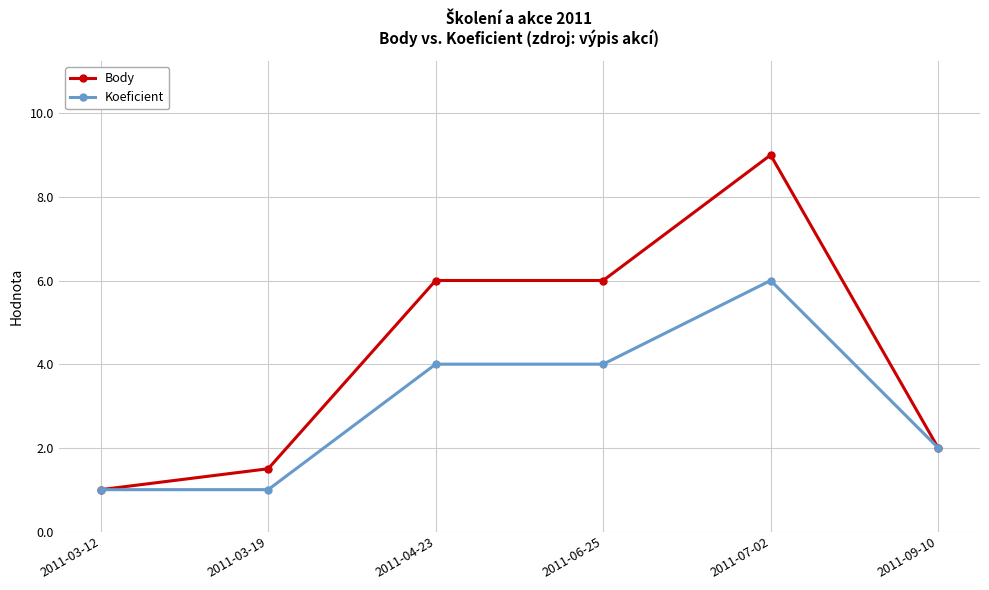

What is the difference between the second highest and second lowest values in the Body series?

4.5